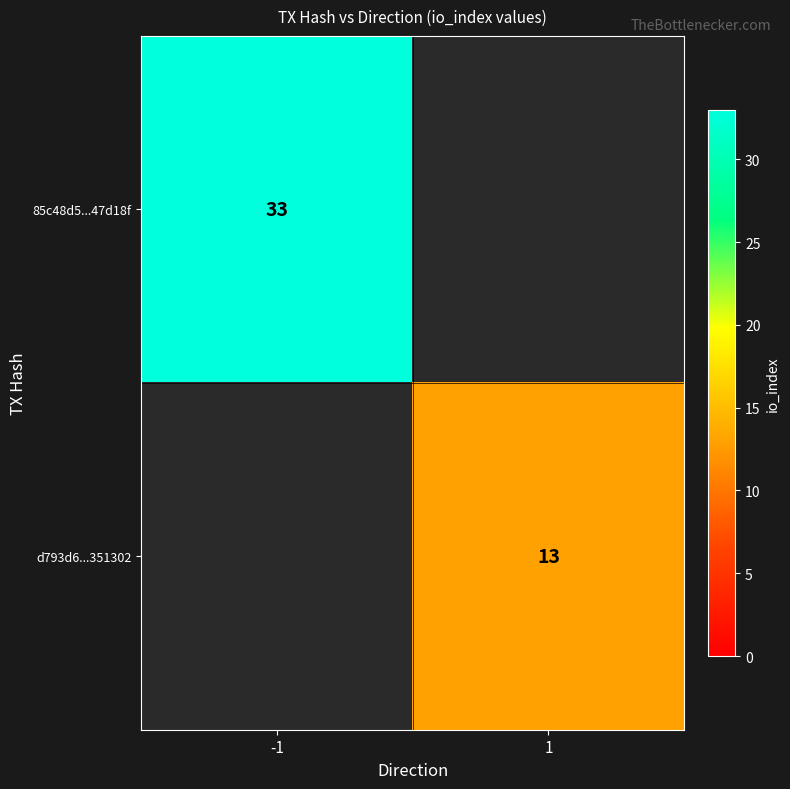

Is it true that 85c48d5...47d18f equals 49 at -1?

False